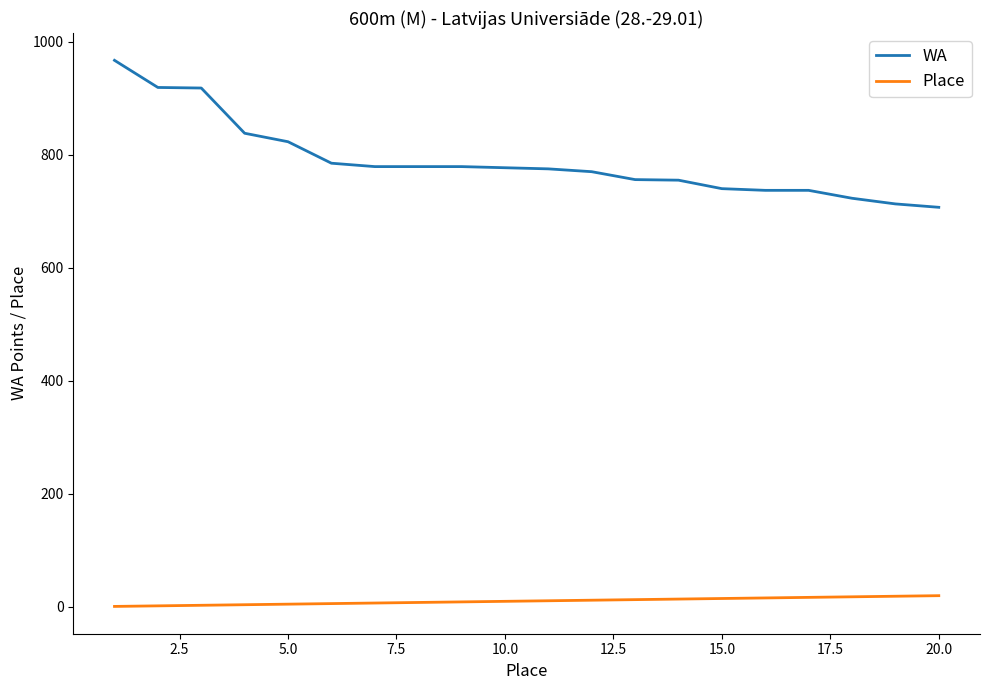

True or false: WA and Place cross at least once.

False